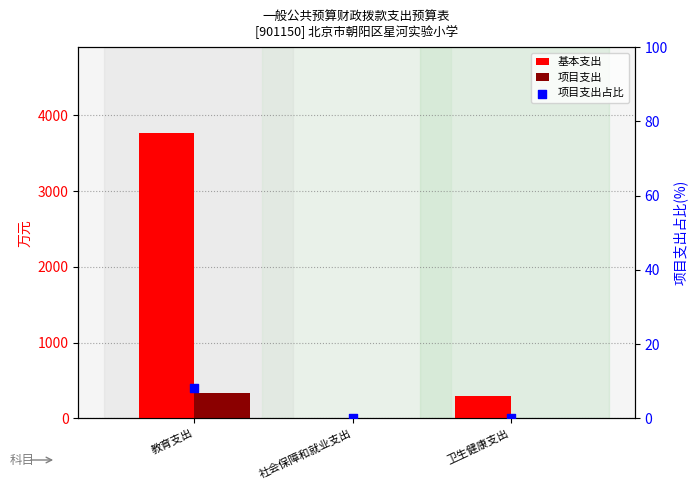

What is the total value across all series at 教育支出?

4108.6